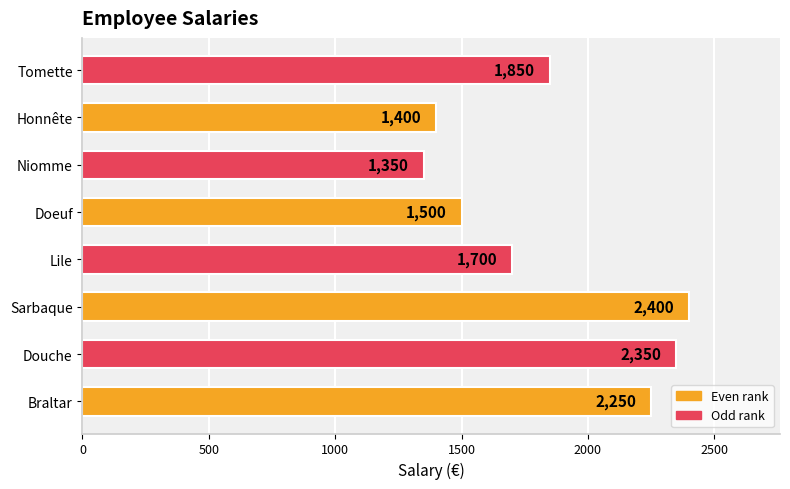

What is the minimum value shown in the chart?

1350